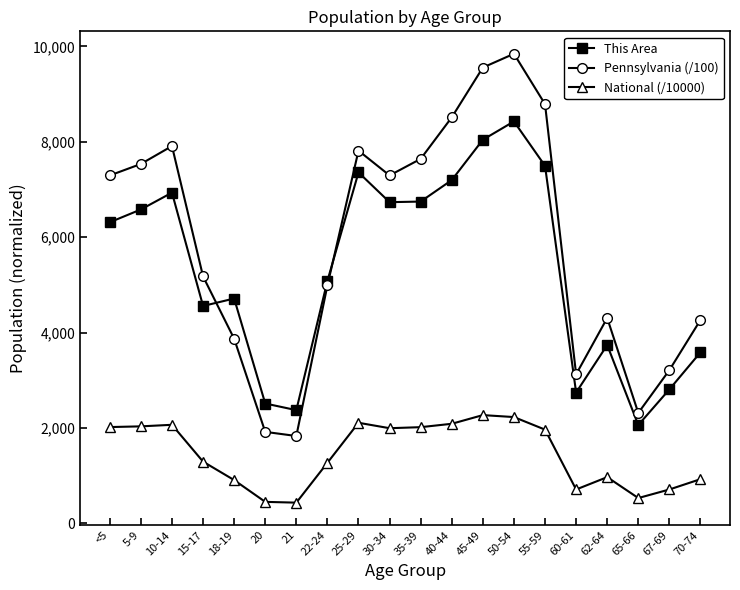

True or false: National (/10000) has more than 0 interior local peaks.

True